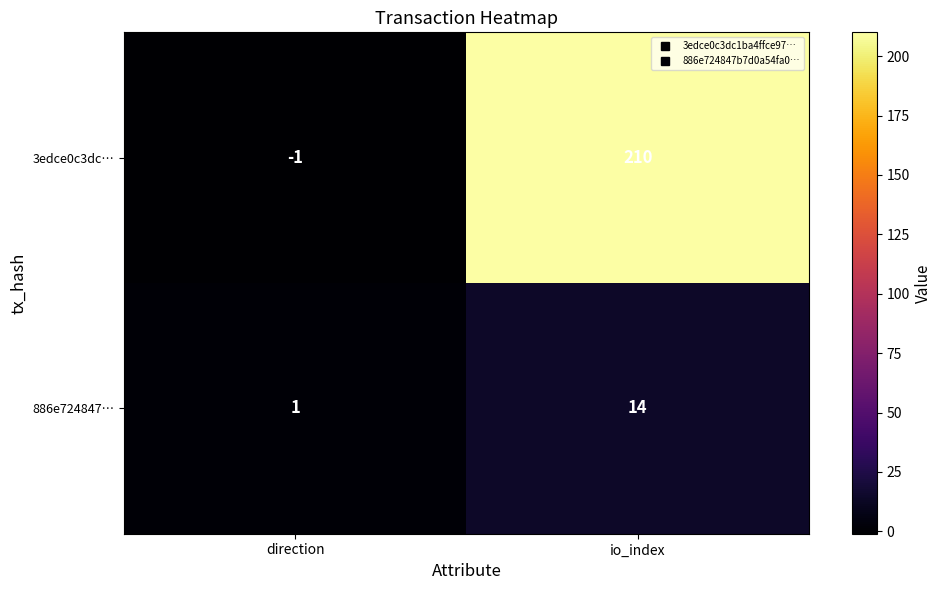

Is it true that 3edce0c3dc… equals -1 at direction?

True